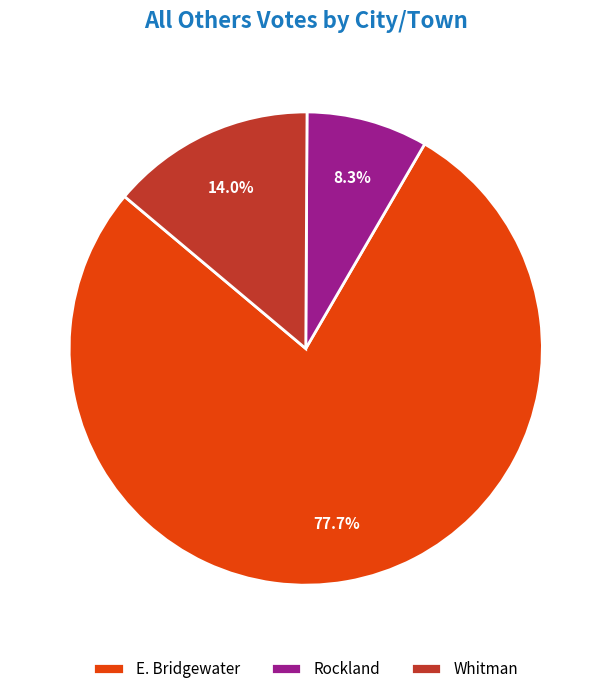

What percentage is the Whitman slice, to the nearest percent?

14%